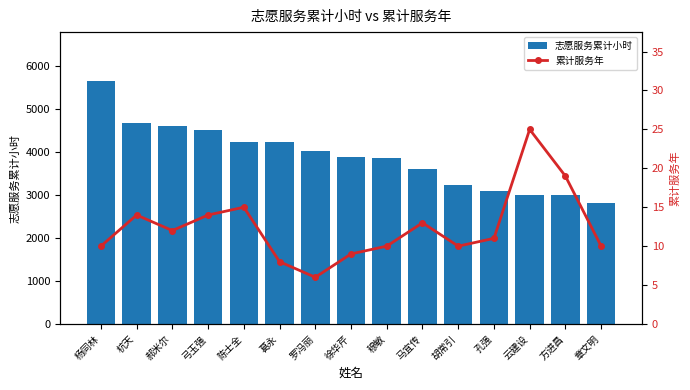

List the labels in order of 累计服务年 value, largest first.

云建设, 方进昌, 陈士全, 杭天, 弓玉强, 马宜传, 郝米尔, 孔强, 杨同林, 穆敏, 胡常引, 章文明, 徐华芹, 葛永, 罗冯丽